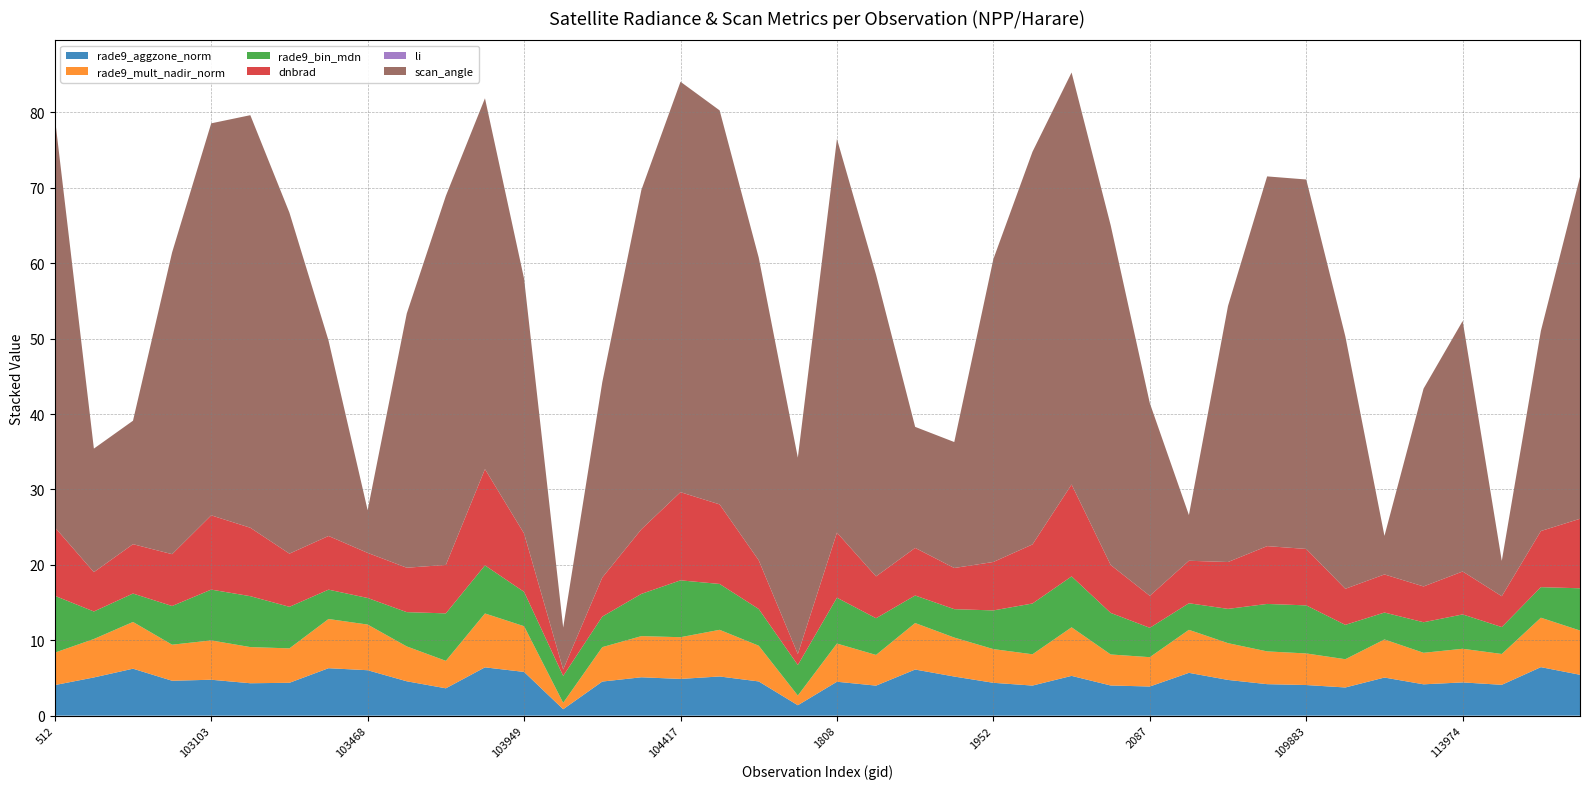

Reading right to left, list all the values displayed in this chart.

rade9_aggzone_norm: 3014=5.4	114278=6.4	114145=4.1	113974=4.4	2375=4.2	110229=5.1	110058=3.7	109883=4.1	109695=4.2	109524=4.7	2132=5.7	2087=3.9	109000=4.0	108832=5.3	1997=4.0	1952=4.4	108472=5.2	108298=6.1	1853=4.0	1808=4.5	1718=1.4	104540=4.5	1169=5.2	104417=4.9	104298=5.1	104180=4.5	1043=0.9	103949=5.8	103830=6.4	917=3.6	103586=4.6	103468=6.0	103348=6.3	773=4.4	103112=4.3	103103=4.8	683=4.6	638=6.2	102744=5.1	512=4.1
rade9_mult_nadir_norm: 3014=5.9	114278=6.6	114145=4.1	113974=4.5	2375=4.2	110229=5.1	110058=3.7	109883=4.2	109695=4.3	109524=4.9	2132=5.7	2087=3.9	109000=4.1	108832=6.4	1997=4.1	1952=4.5	108472=5.2	108298=6.2	1853=4.1	1808=5.1	1718=1.3	104540=4.7	1169=6.2	104417=5.5	104298=5.5	104180=4.6	1043=0.9	103949=6.1	103830=7.1	917=3.6	103586=4.6	103468=6.1	103348=6.5	773=4.6	103112=4.8	103103=5.2	683=4.8	638=6.2	102744=5.1	512=4.3
rade9_bin_mdn: 3014=5.6	114278=4.1	114145=3.6	113974=4.6	2375=4.1	110229=3.6	110058=4.6	109883=6.4	109695=6.3	109524=4.5	2132=3.5	2087=3.9	109000=5.5	108832=6.8	1997=6.7	1952=5.1	108472=3.8	108298=3.7	1853=4.9	1808=6.1	1718=4.1	104540=4.9	1169=6.1	104417=7.5	104298=5.6	104180=4.1	1043=3.6	103949=4.6	103830=6.4	917=6.3	103586=4.5	103468=3.5	103348=3.9	773=5.5	103112=6.8	103103=6.7	683=5.1	638=3.8	102744=3.7	512=7.5
dnbrad: 3014=9.2	114278=7.4	114145=4.1	113974=5.7	2375=4.7	110229=5.1	110058=4.8	109883=7.5	109695=7.7	109524=6.2	2132=5.6	2087=4.2	109000=6.4	108832=12.2	1997=7.8	1952=6.4	108472=5.5	108298=6.3	1853=5.6	1808=8.6	1718=1.5	104540=6.5	1169=10.5	104417=11.7	104298=8.6	104180=5.2	1043=0.9	103949=7.7	103830=12.8	917=6.4	103586=5.9	103468=6.0	103348=7.1	773=7.1	103112=9.1	103103=9.8	683=6.9	638=6.5	102744=5.2	512=9.1
li: 3014=0.0	114278=0.0	114145=0.0	113974=0.0	2375=0.0	110229=0.0	110058=0.0	109883=0.0	109695=0.0	109524=0.0	2132=0.0	2087=0.0	109000=0.0	108832=0.0	1997=0.0	1952=0.0	108472=0.0	108298=0.0	1853=0.0	1808=0.0	1718=0.0	104540=0.0	1169=0.0	104417=0.0	104298=0.0	104180=0.0	1043=0.0	103949=0.0	103830=0.0	917=0.0	103586=0.0	103468=0.0	103348=0.0	773=0.0	103112=0.0	103103=0.0	683=0.0	638=0.0	102744=0.0	512=0.0
scan_angle: 3014=45.3	114278=26.5	114145=4.7	113974=33.2	2375=26.2	110229=5.1	110058=33.5	109883=49.0	109695=49.0	109524=34.0	2132=6.1	2087=25.6	109000=45.0	108832=54.6	1997=52.1	1952=40.2	108472=16.7	108298=16.0	1853=40.0	1808=52.2	1718=26.0	104540=40.1	1169=52.3	104417=54.4	104298=45.0	104180=25.9	1043=5.6	103949=33.8	103830=49.2	917=48.9	103586=33.7	103468=5.7	103348=25.9	773=45.2	103112=54.7	103103=52.0	683=40.0	638=16.4	102744=16.4	512=54.4